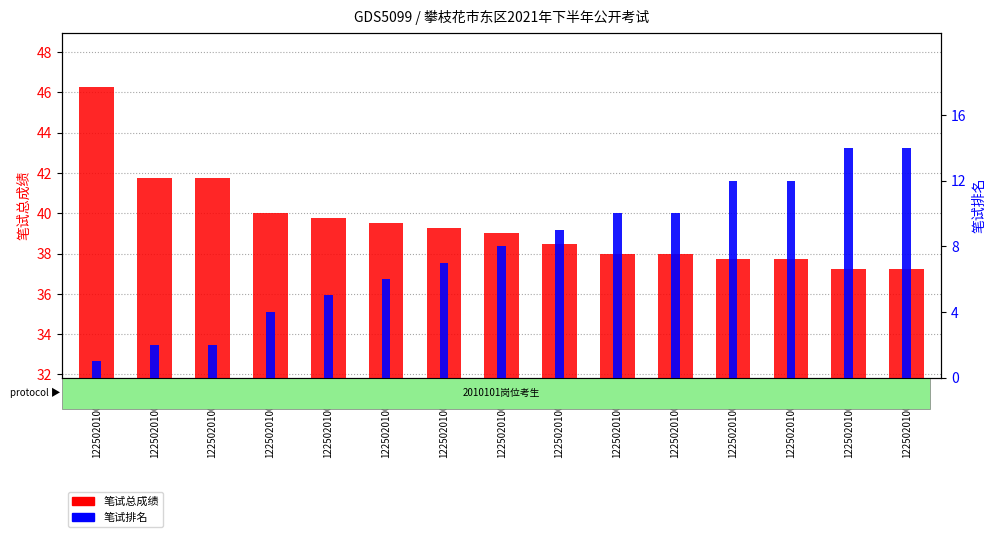

What are all the series names shown in the legend?

笔试总成绩, 笔试排名